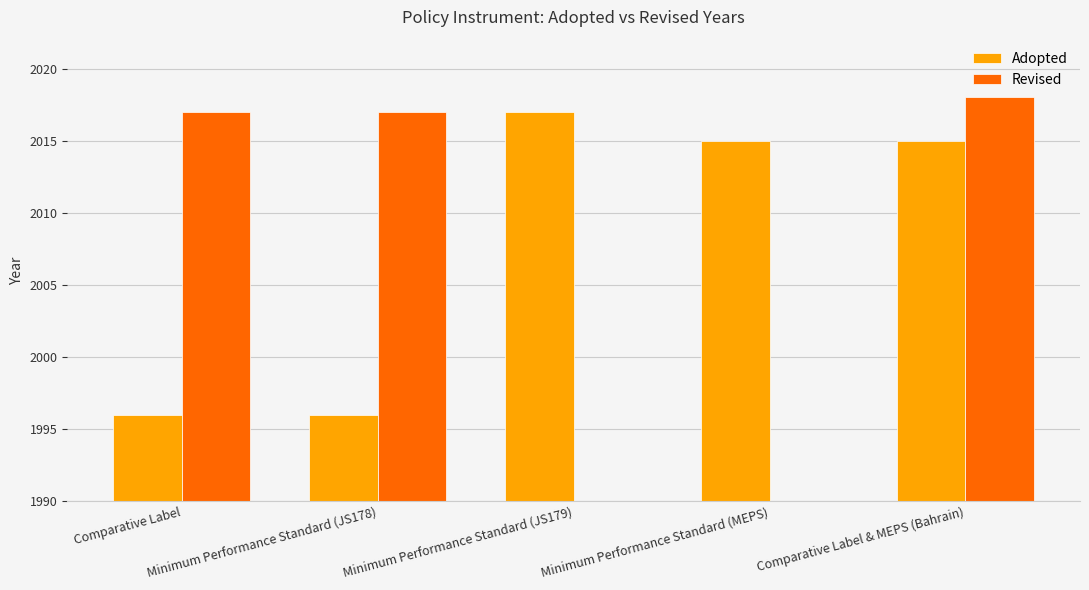

What is the difference between the Adopted values at Minimum Performance Standard (JS179) and Minimum Performance Standard (MEPS)?

2